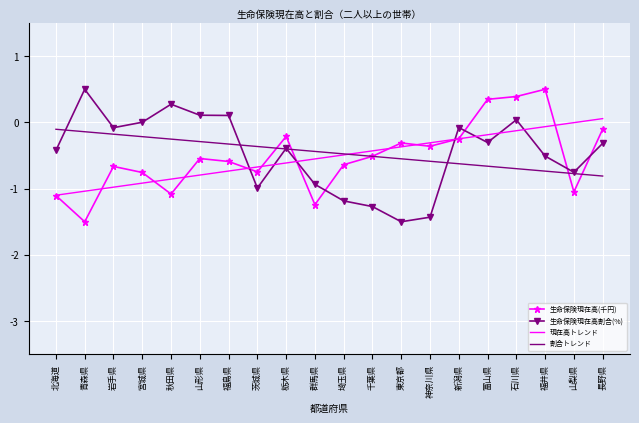

What is the spread (max minus min) of values at 秋田県?

1.4